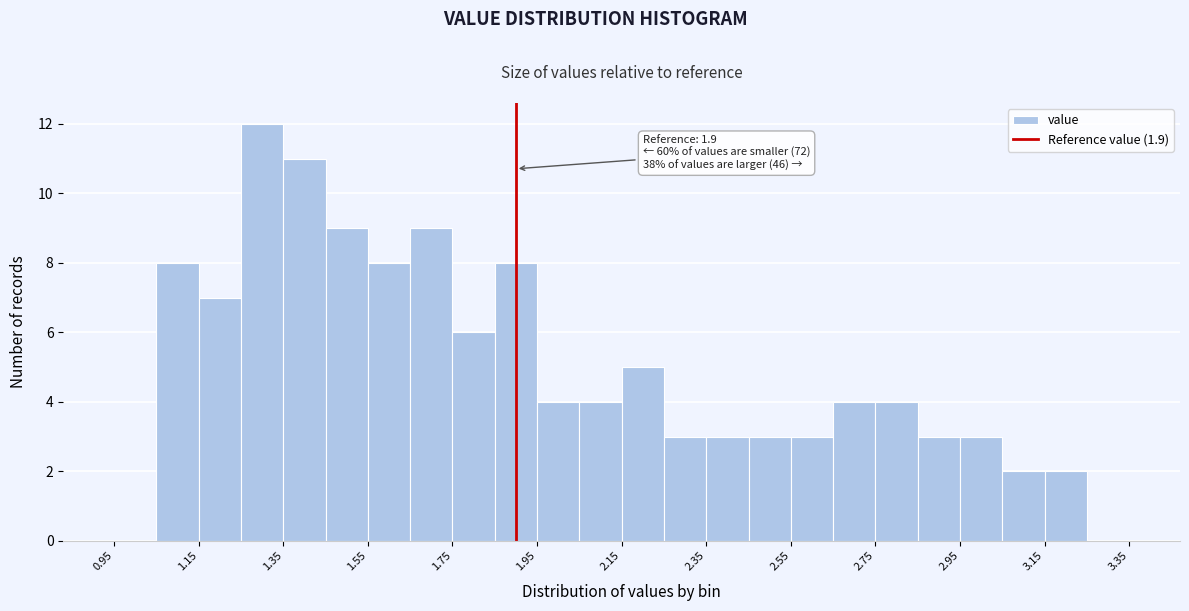

Over which range of the x-axis is the bar tallest?

1.25 to 1.35